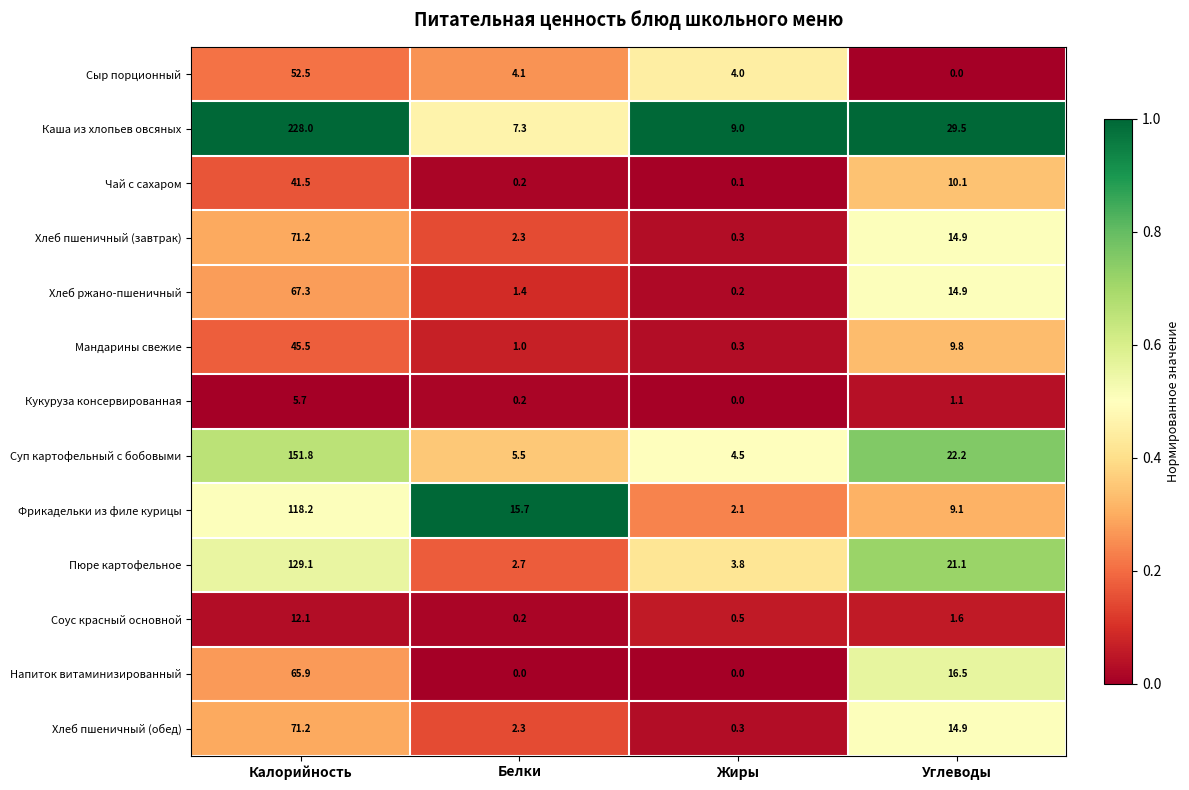

At which category is the sum across all series the highest?

Калорийность